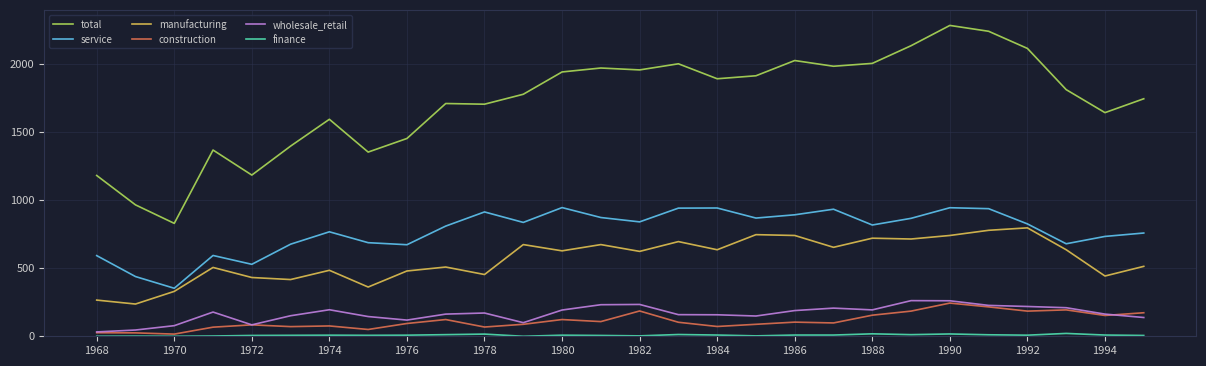

What is the difference between the second highest and minimum values in the manufacturing series?

542